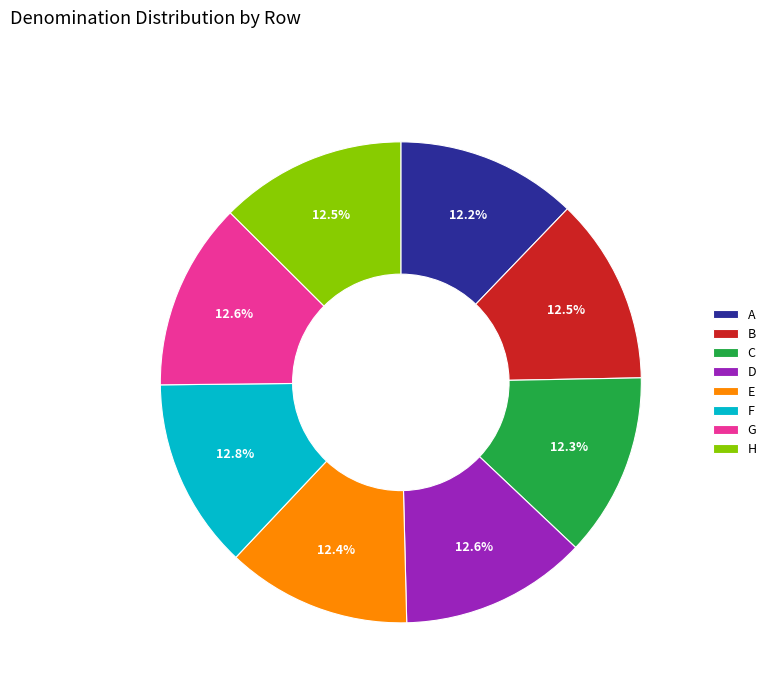

What is the total percentage of B and E?

24.9%